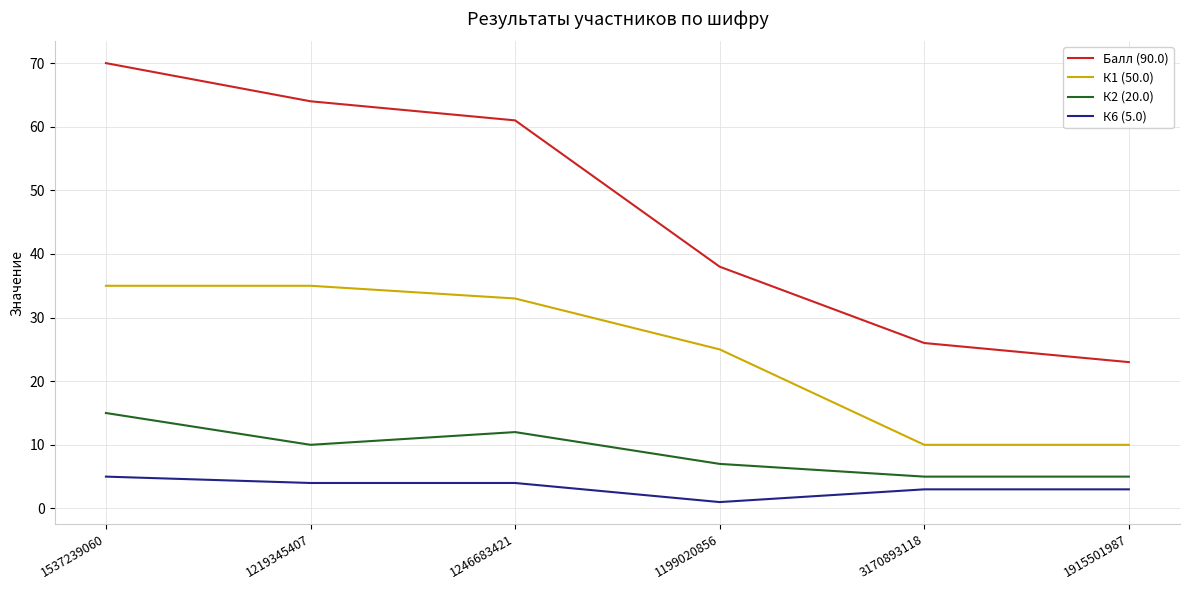

What is the greatest value displayed?

70